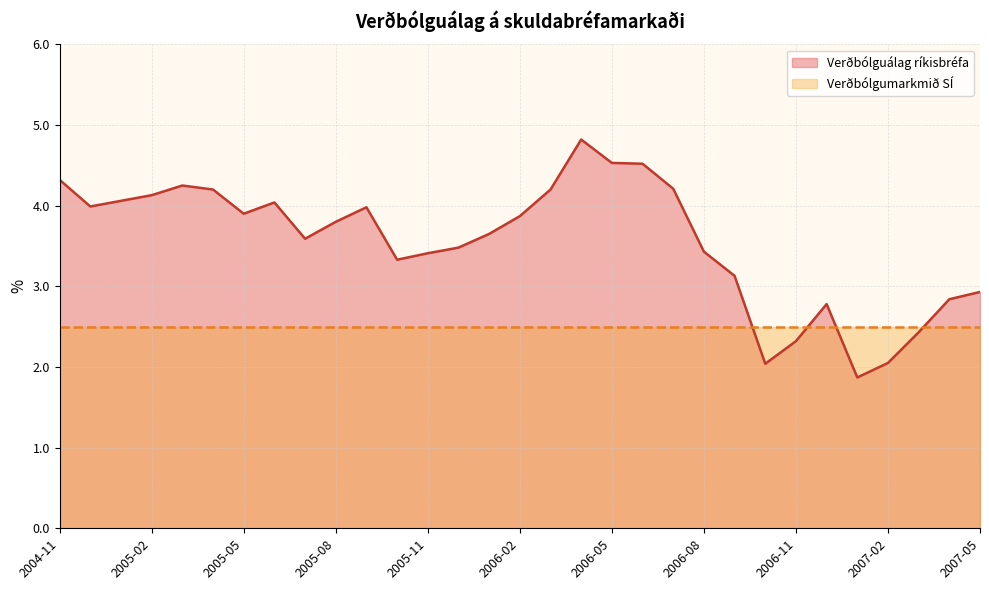

What is the maximum value shown in the chart?

4.8